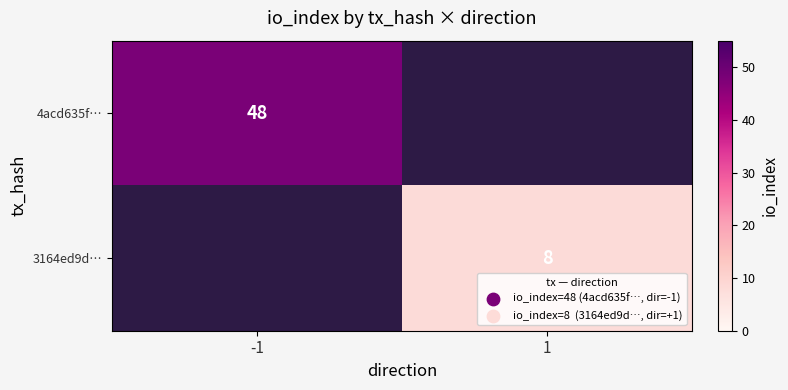

True or false: 4acd635f… has a value of 48 at -1.

True